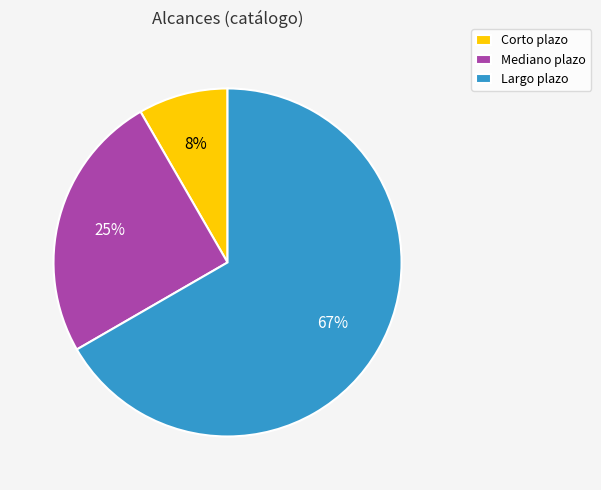

To the nearest percent, what is the combined percentage of Corto plazo and Largo plazo?

75%